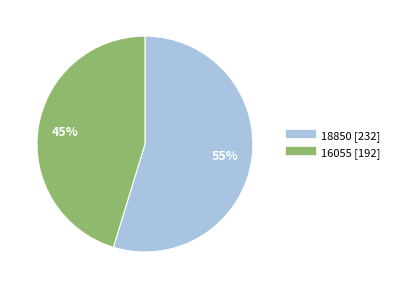

To the nearest percent, what is the combined percentage of 18850 and 16055?

100%